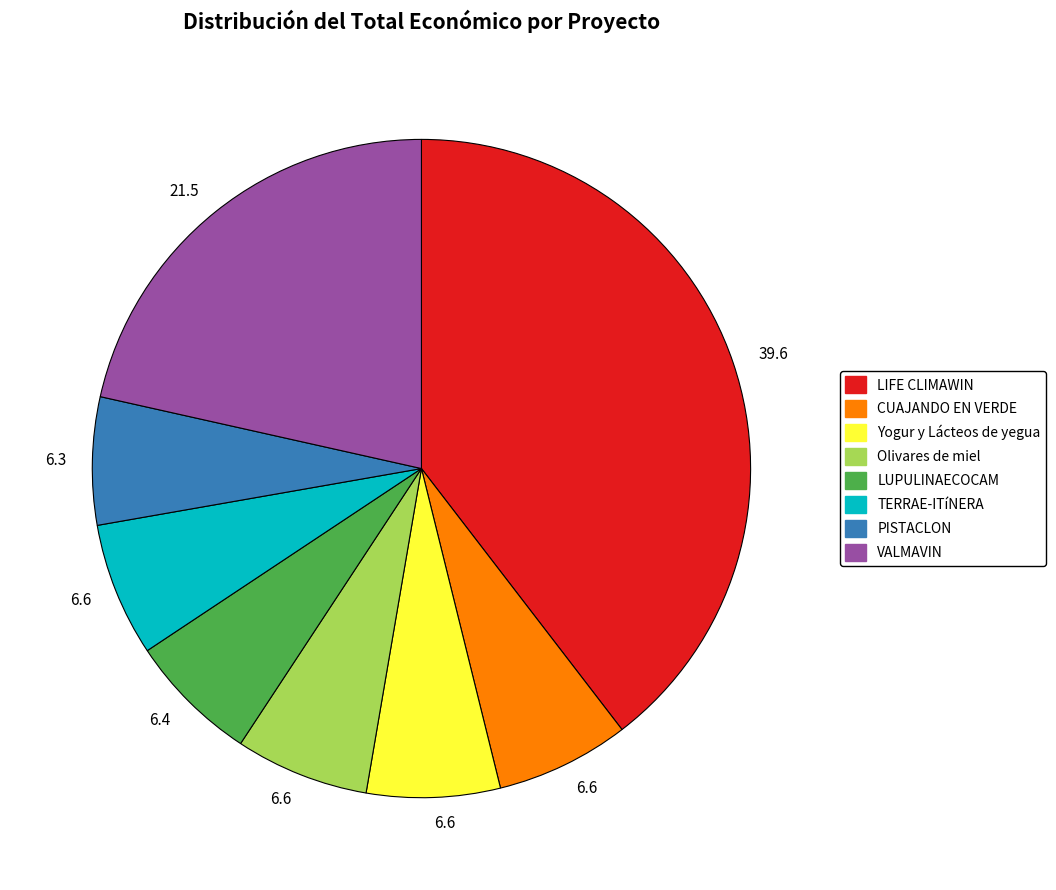

Is there a majority slice in this chart?

No